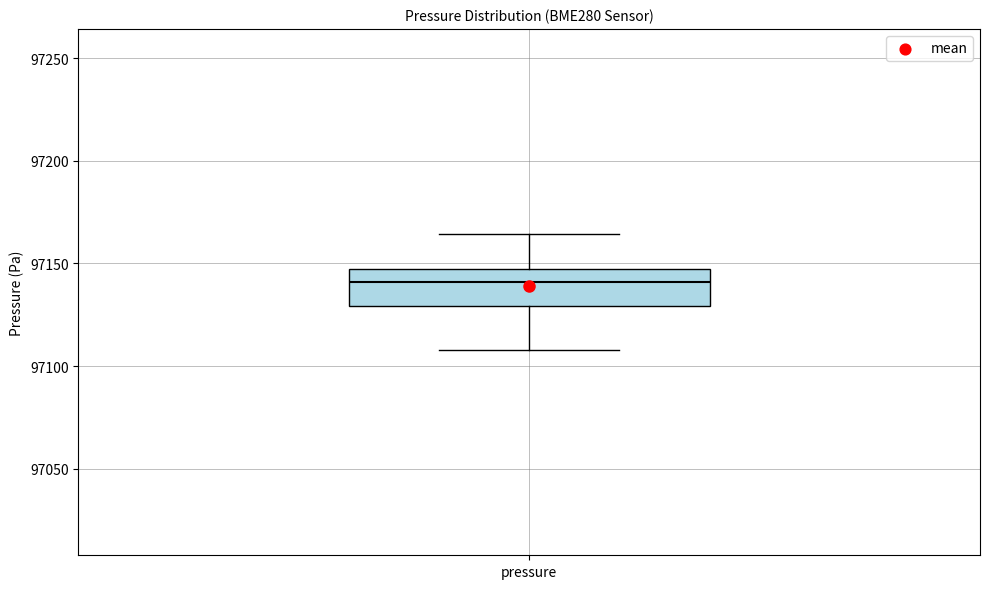

Where does the upper whisker of the box for pressure end on the y-axis? The values are not printed on the chart, so give them approximately, as read against the axis.

97165